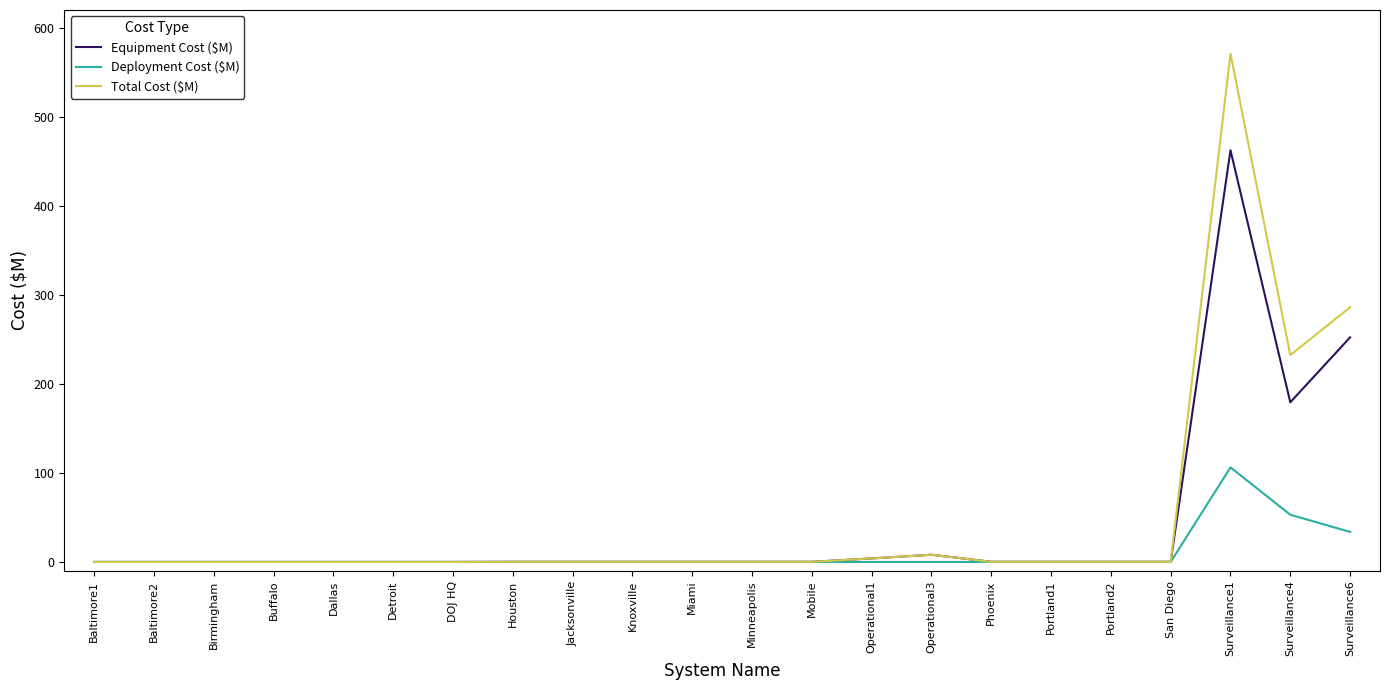

Which series has the largest total across all categories?

Total Cost ($M)